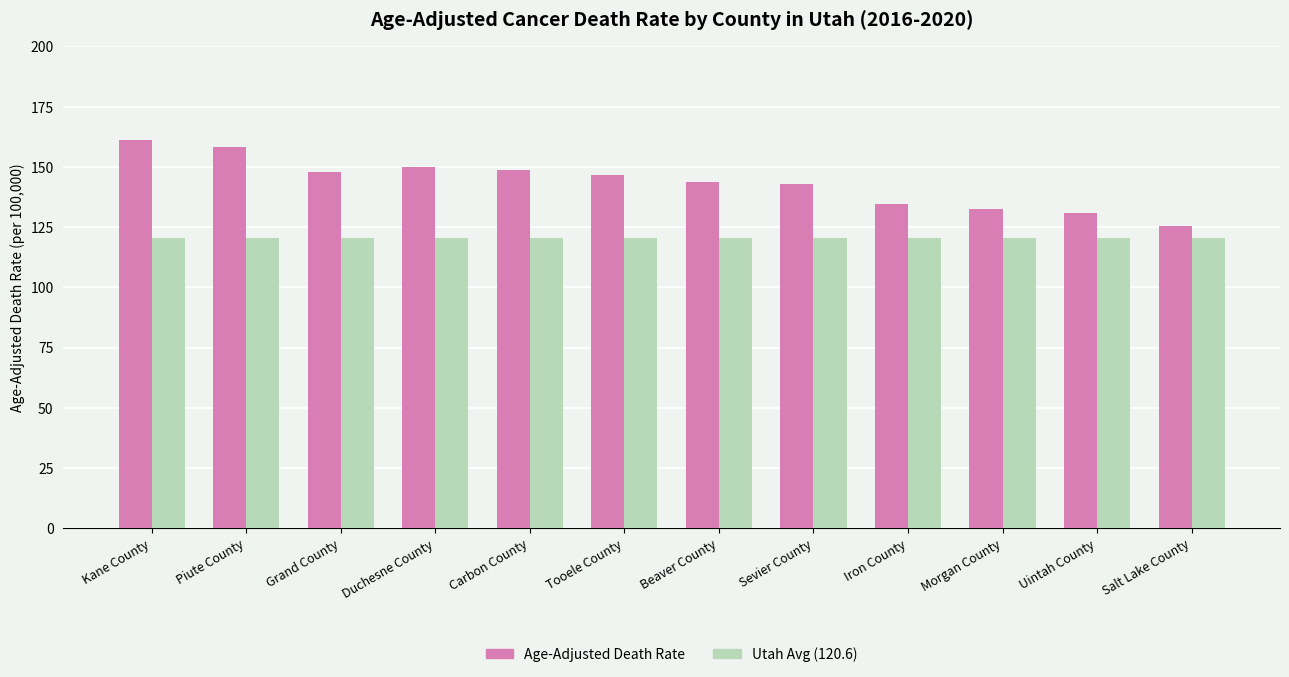

How many bars are there in total?

24